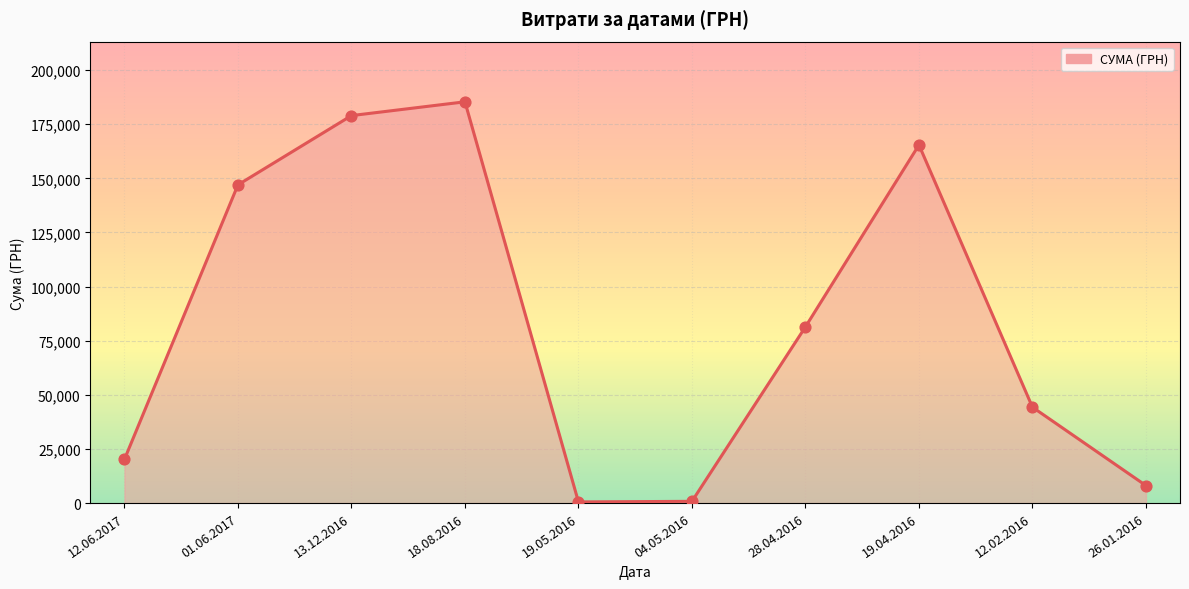

What is the ratio of the value at 18.08.2016 to the value at 04.05.2016?

228.8